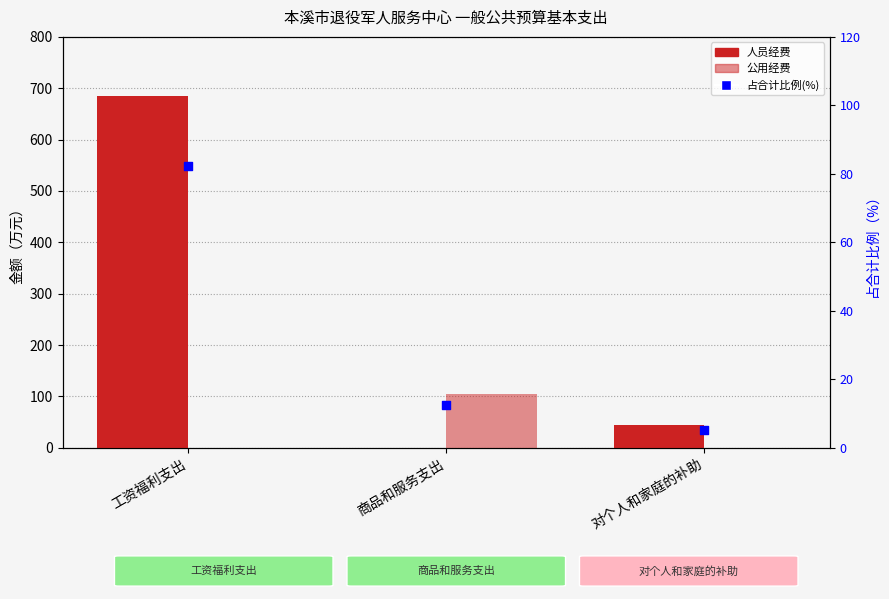

Is the value of 公用经费 at 工资福利支出 greater than the value of 人员经费 at 对个人和家庭的补助?

No